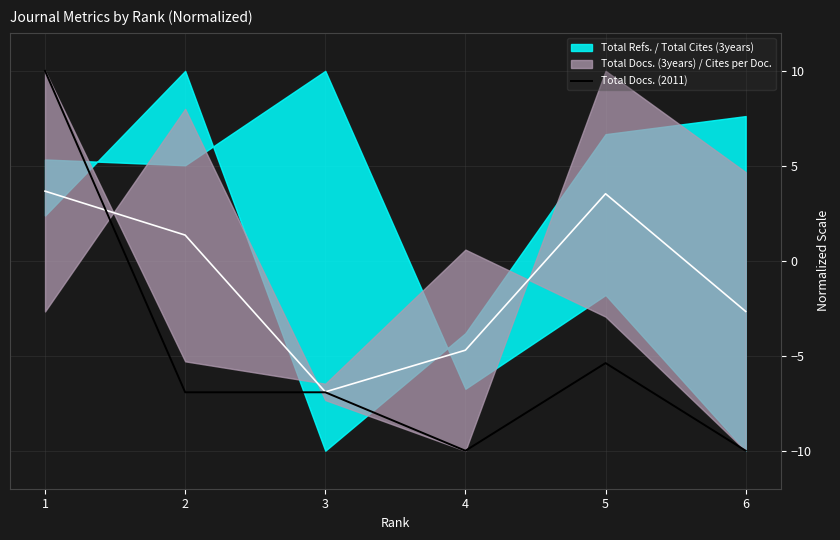

What is the sum of all values?

-29.2